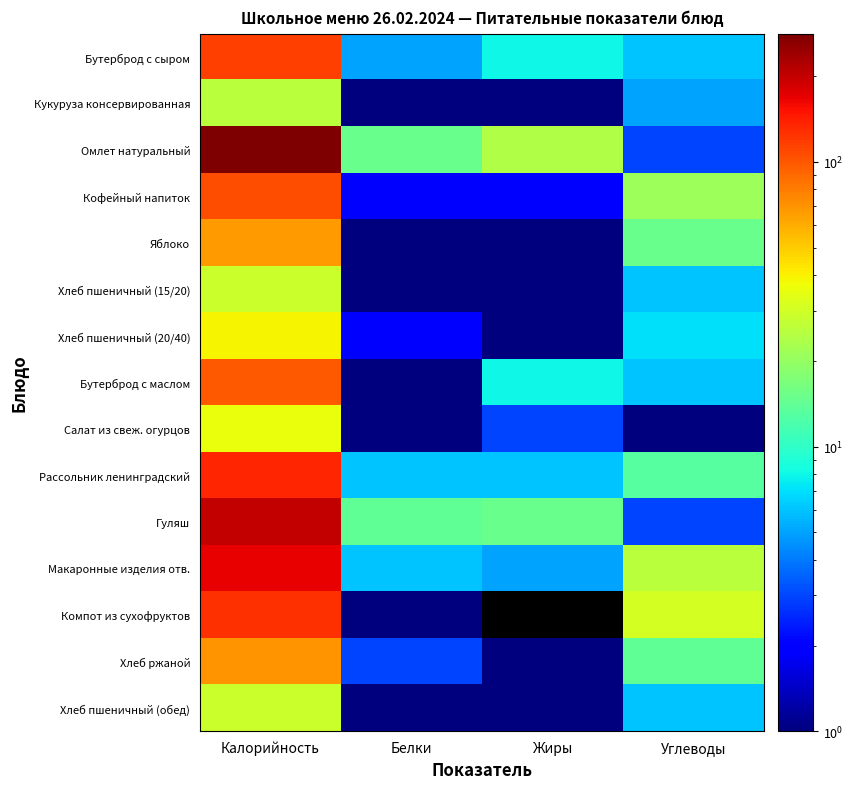

The value of Яблоко at Белки is 1.0. True or false?

True